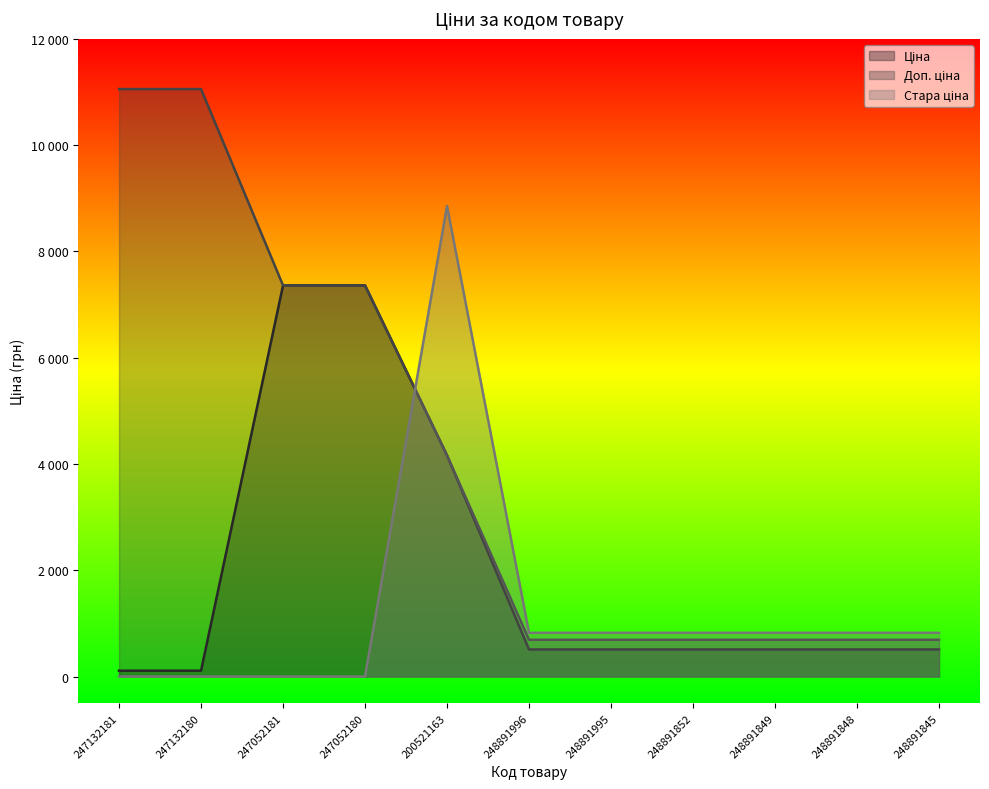

Which series has the widest spread of values?

Доп. ціна